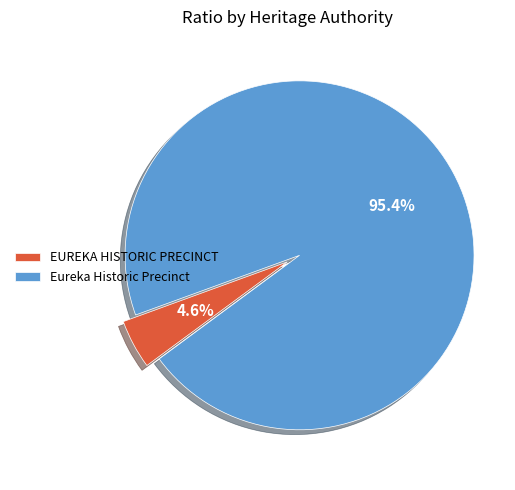

What is the majority slice?

Eureka Historic Precinct